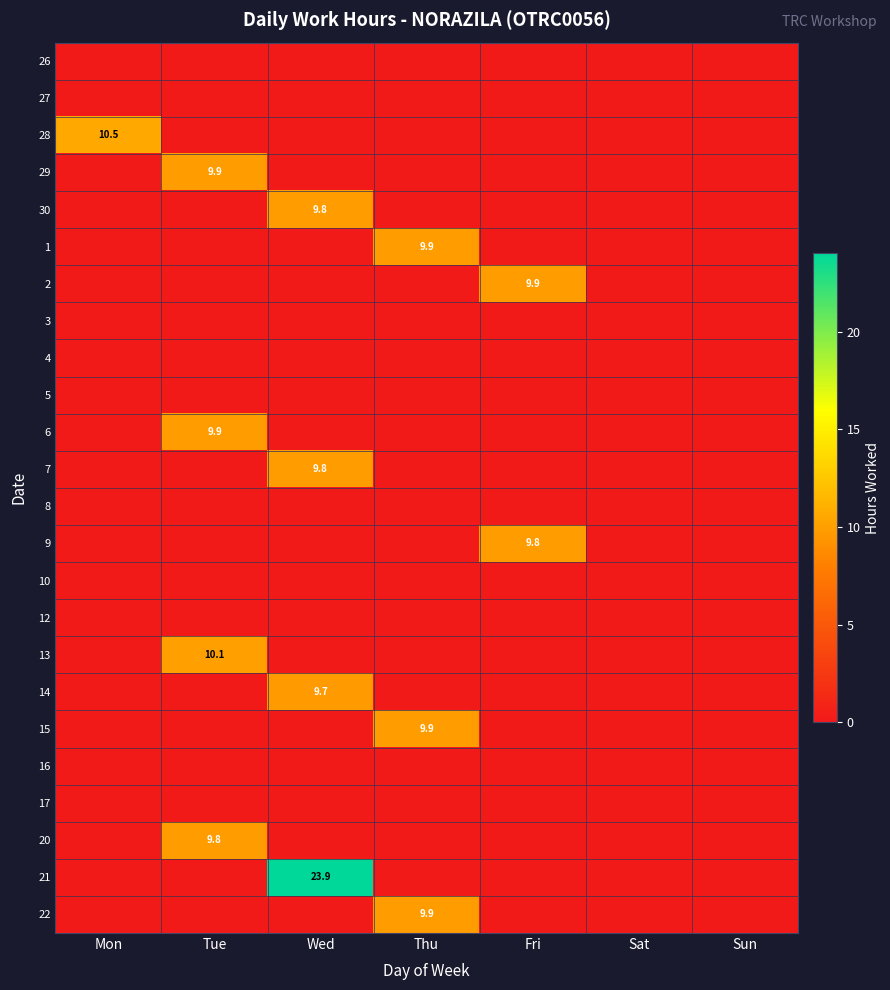

Between Thu and Wed, which is larger?

Thu